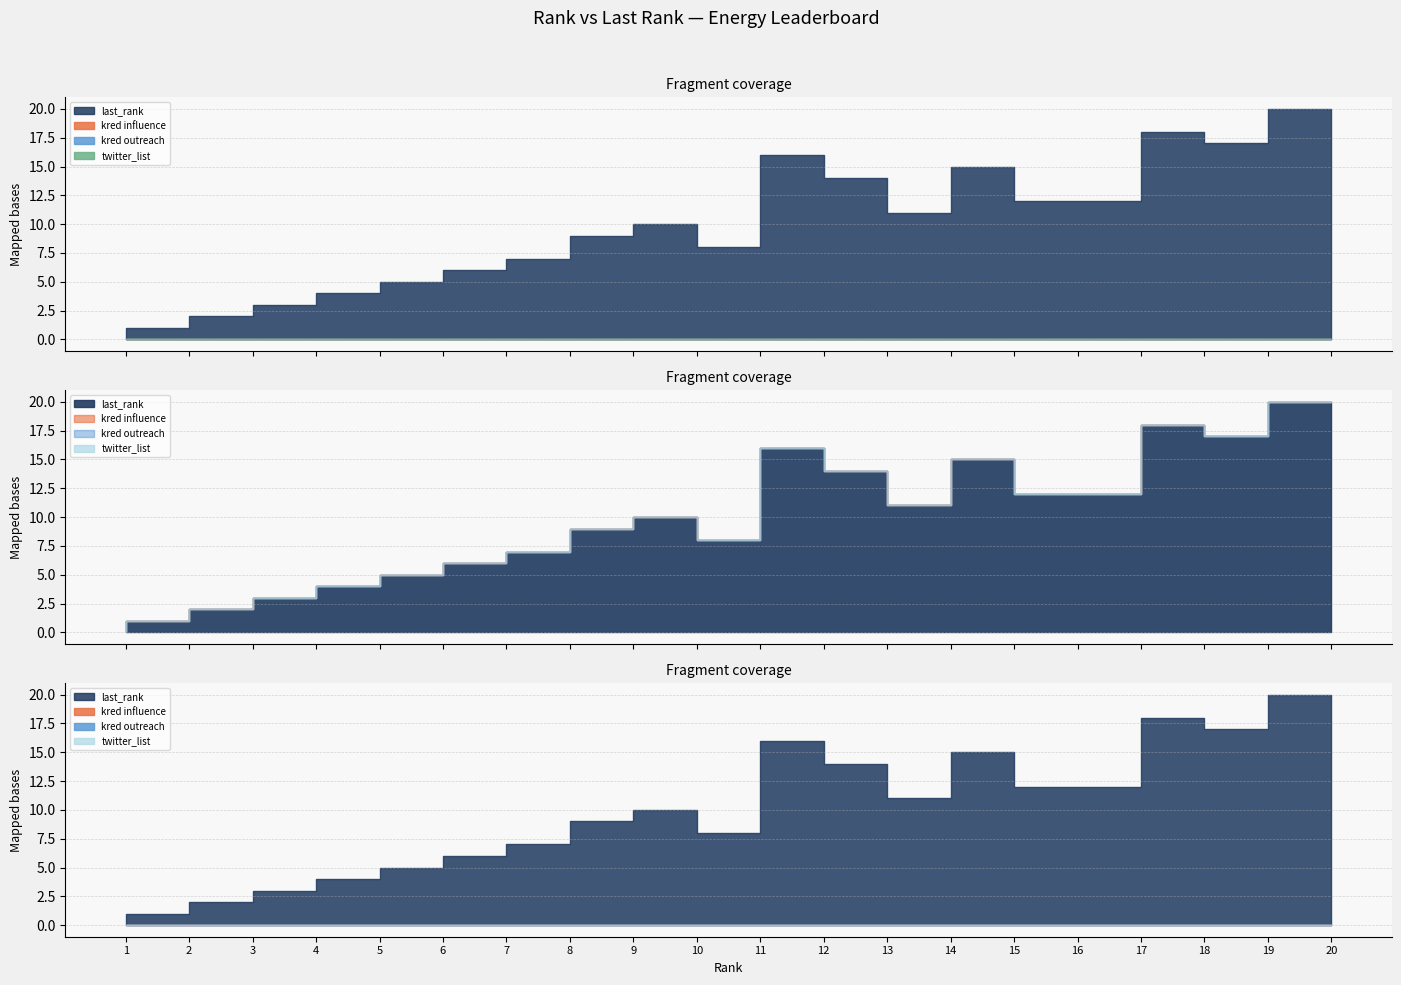

Which category has the highest value in the kred outreach series?

1